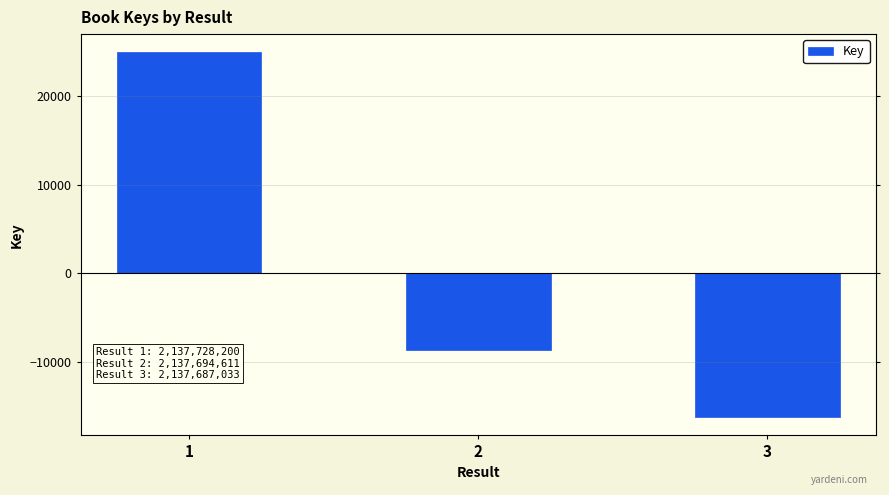

What value does the data have at 3?

-16248.3